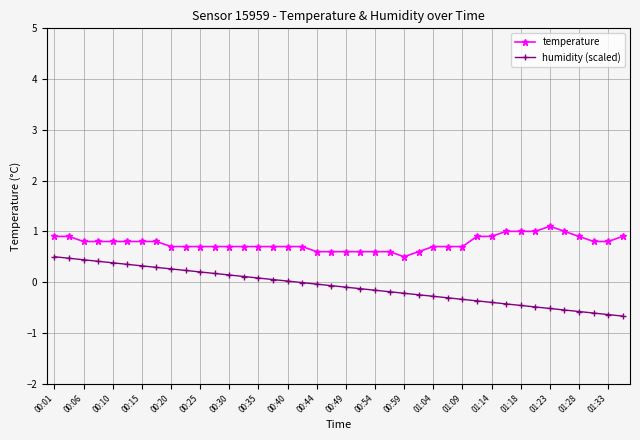

What is the highest value of the humidity (scaled) series?

0.5